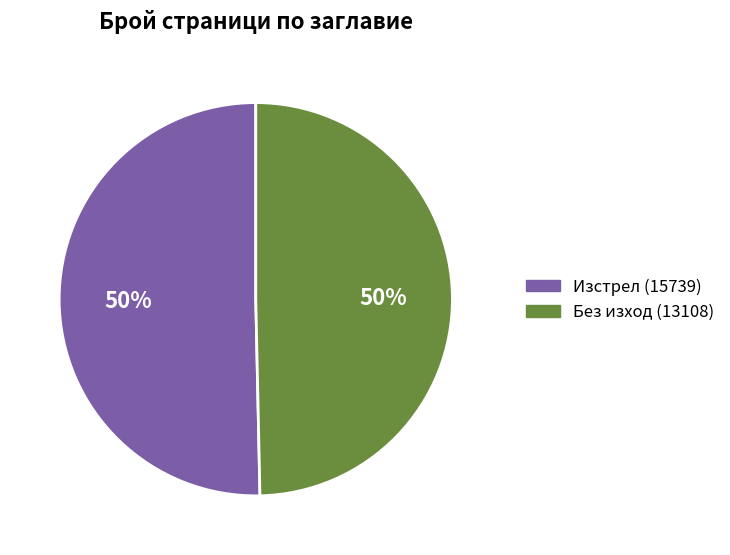

Count the number of slices in the pie.

2